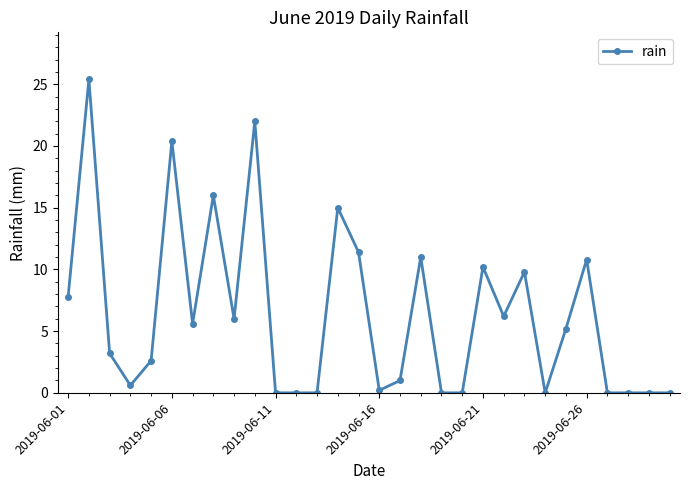

How many series are shown in this chart?

1